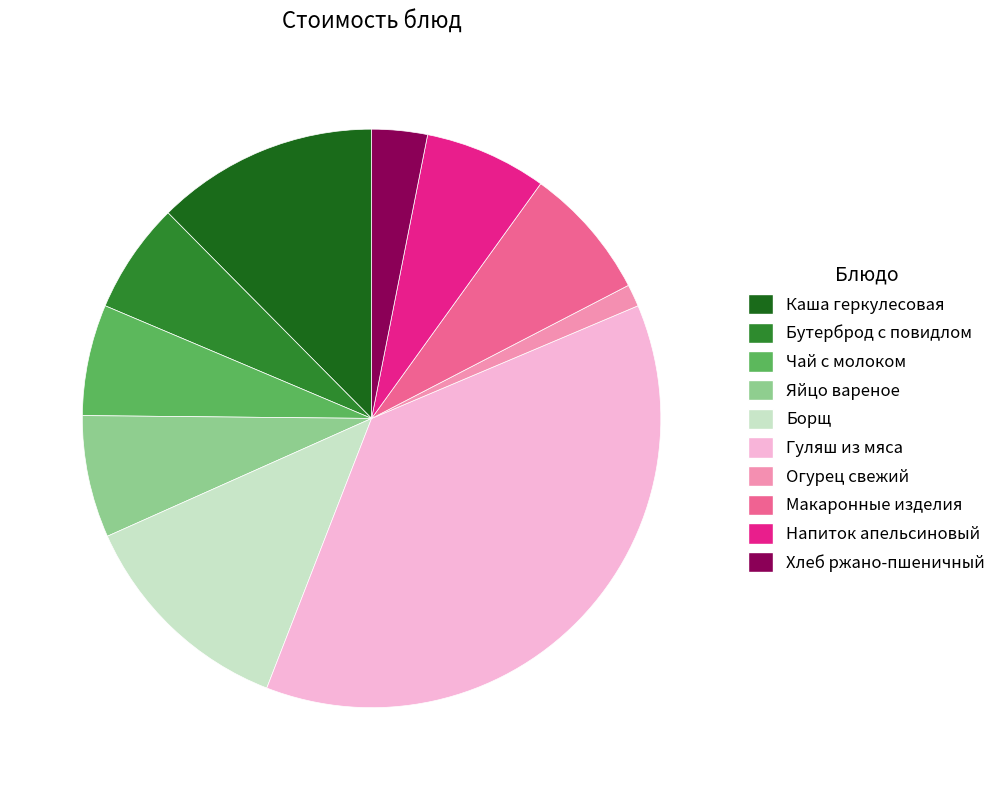

Which slice is the largest?

Гуляш из мяса